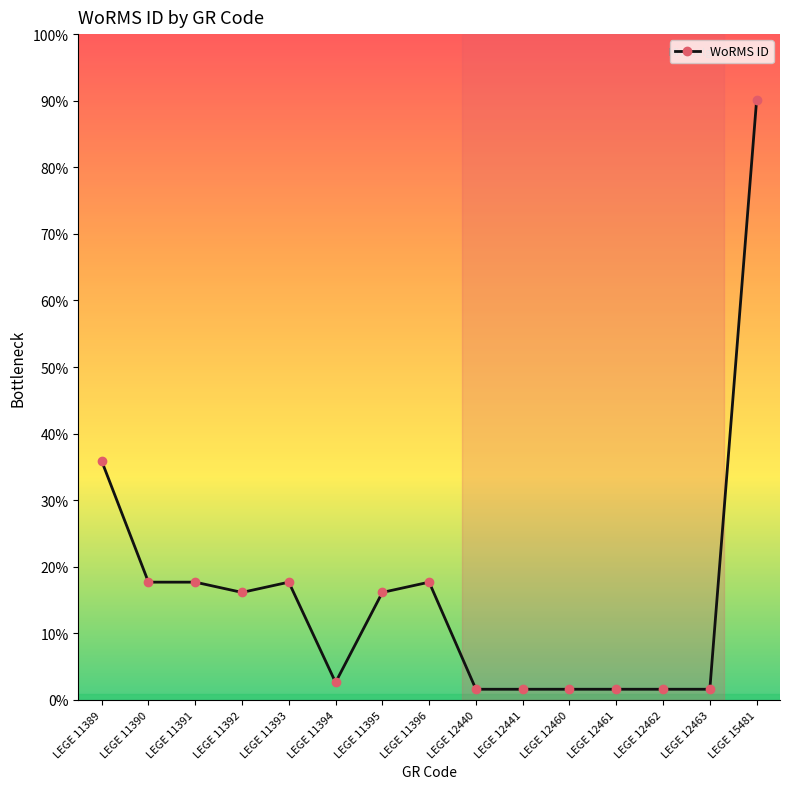

How many interior local peaks (higher than both neighbors) does the data have?

2